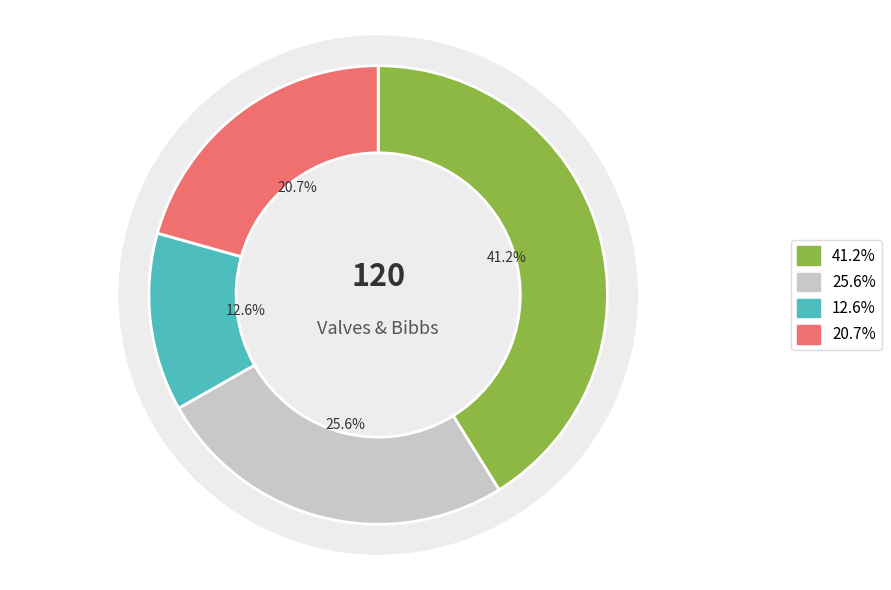

Which category has the biggest portion of the pie?

Sillcock 1/2"FIP